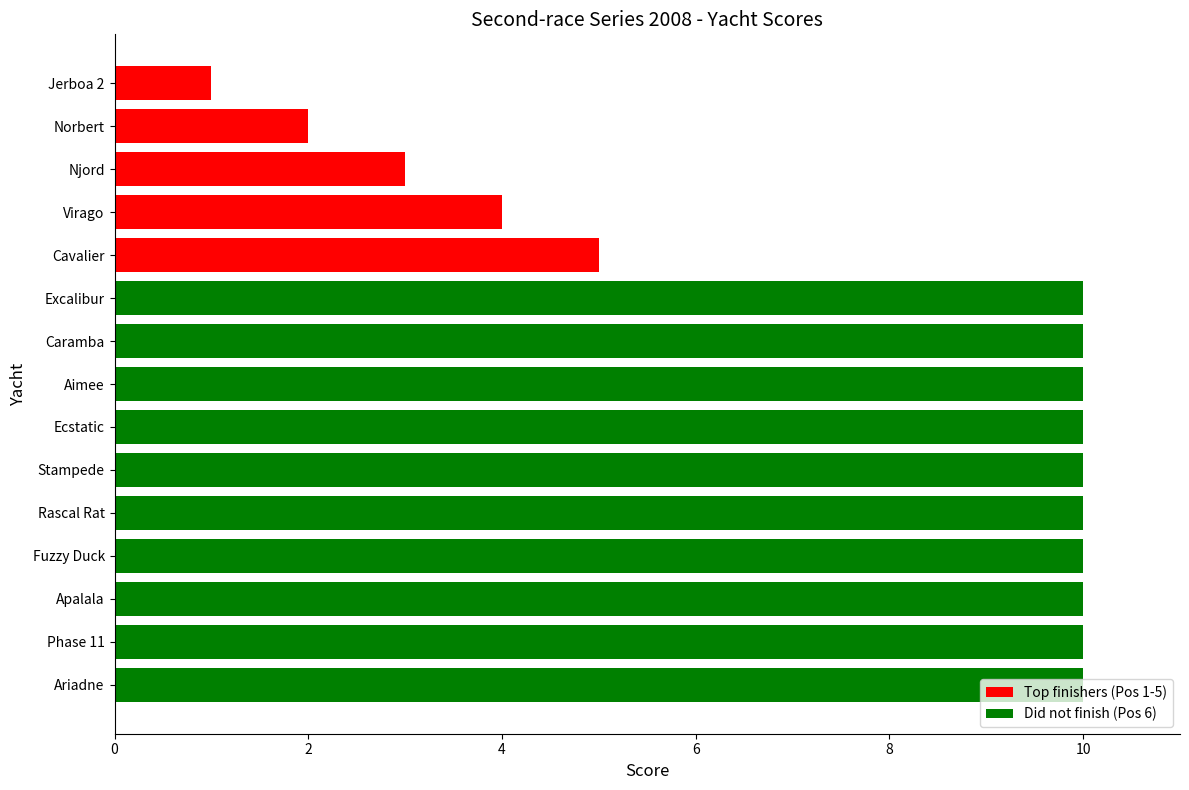

Approximately how many times larger is the value at Caramba compared to Jerboa 2?

10.0